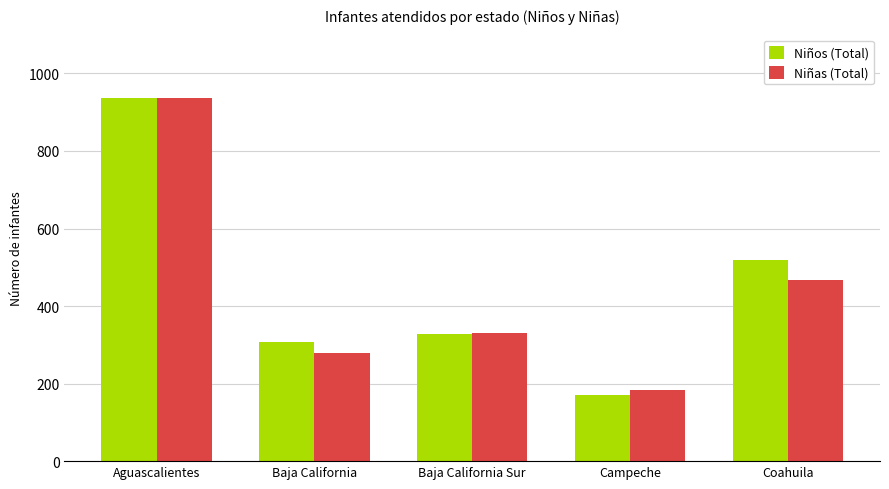

What is the minimum value for Niñas (Total)?

184